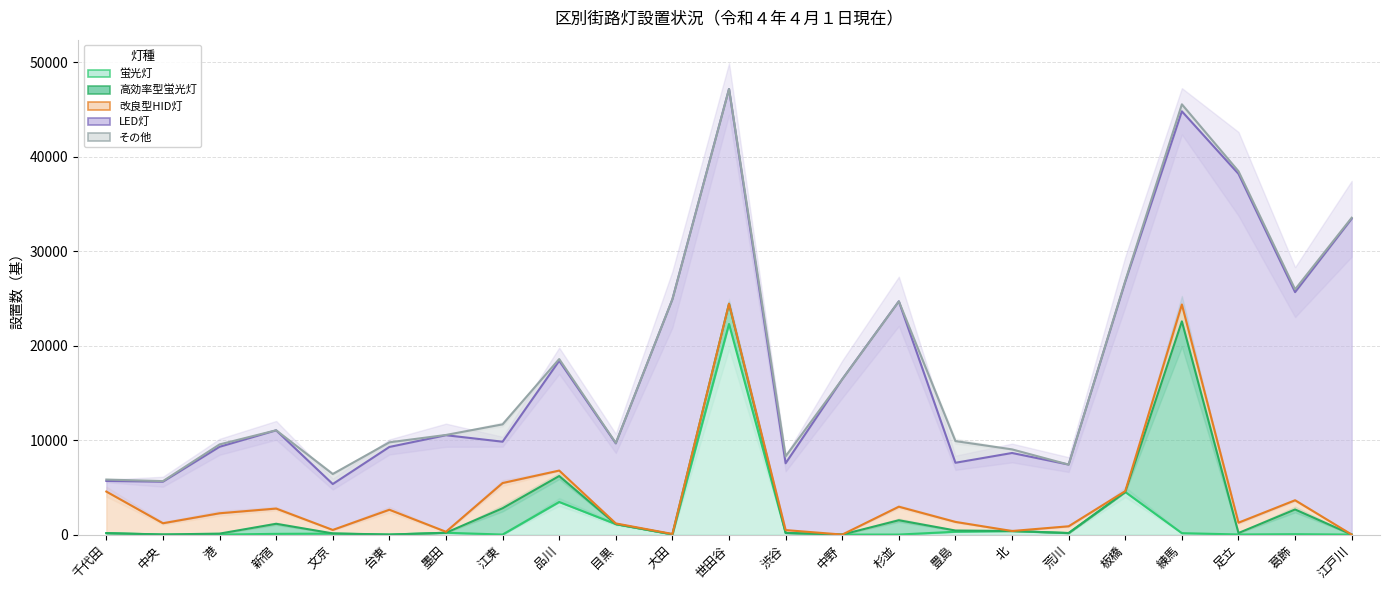

Where does the 改良型HID灯 series first go above 717?

千代田